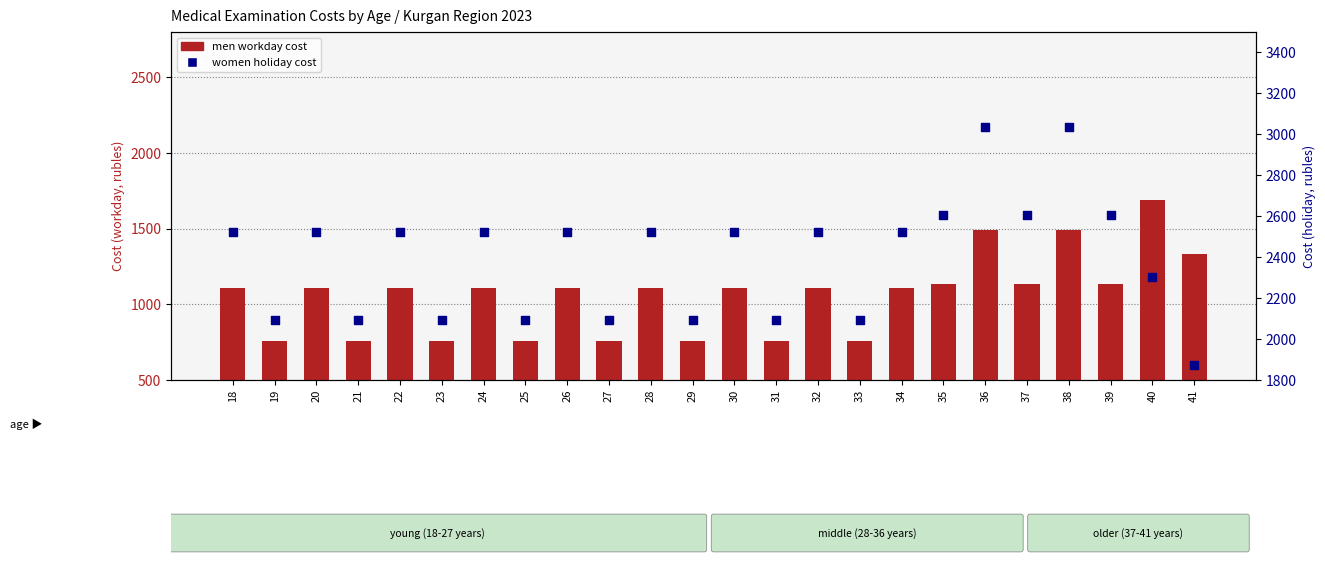

At which category is the sum across all series the highest?

36